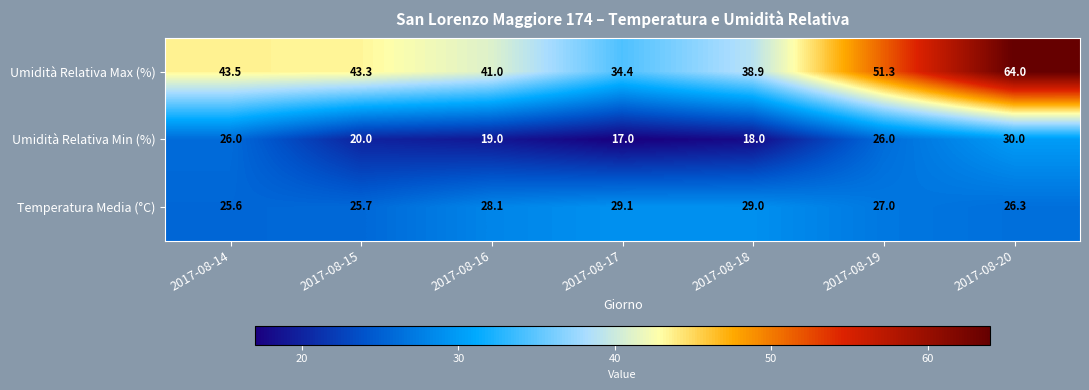

Reading right to left, extract all data points from this chart.

Umidità Relativa Max (%): 64.0	51.3	38.9	34.4	41.0	43.3	43.5
Umidità Relativa Min (%): 30.0	26.0	18.0	17.0	19.0	20.0	26.0
Temperatura Media (°C): 26.3	27.0	29.0	29.1	28.1	25.7	25.6